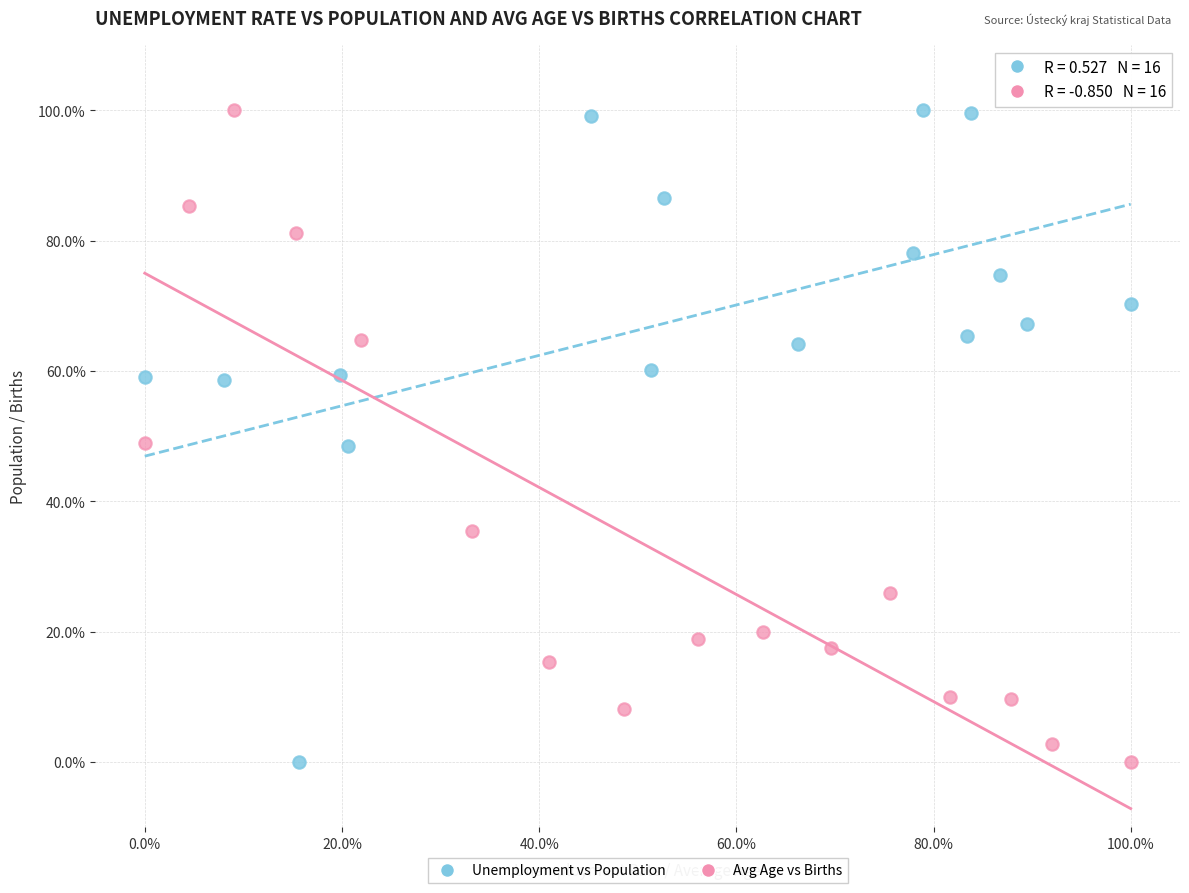

What are all the series names shown in the legend?

Unemployment vs Population, Avg Age vs Births